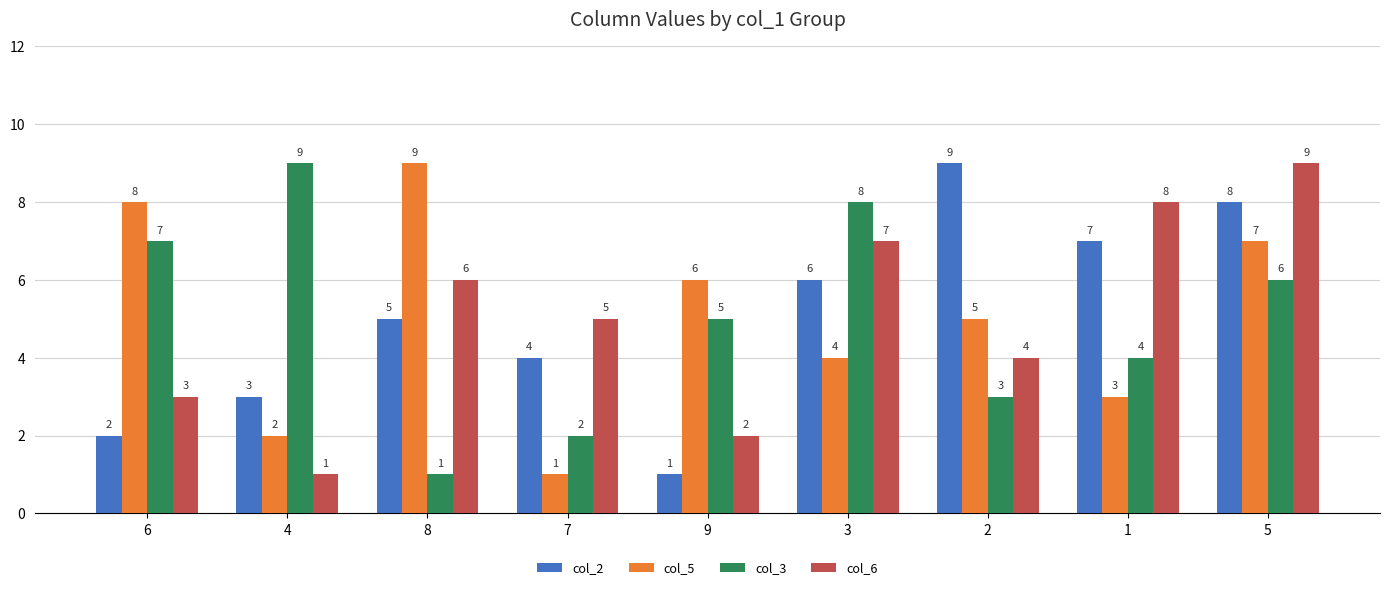

What position from the right is 8?

7